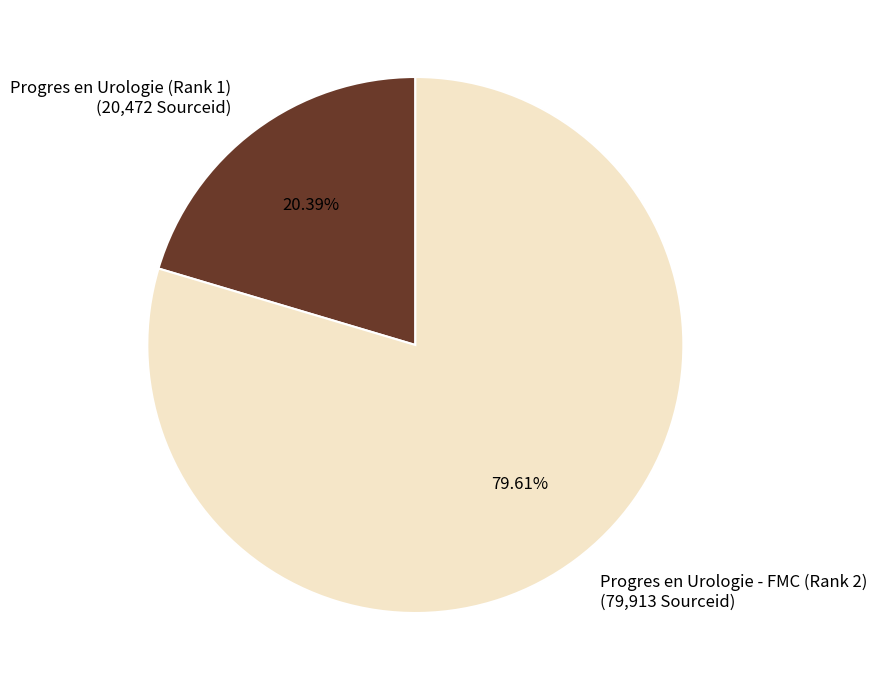

Rank the categories by value from lowest to highest.

Progres en Urologie (Rank 1), Progres en Urologie - FMC (Rank 2)